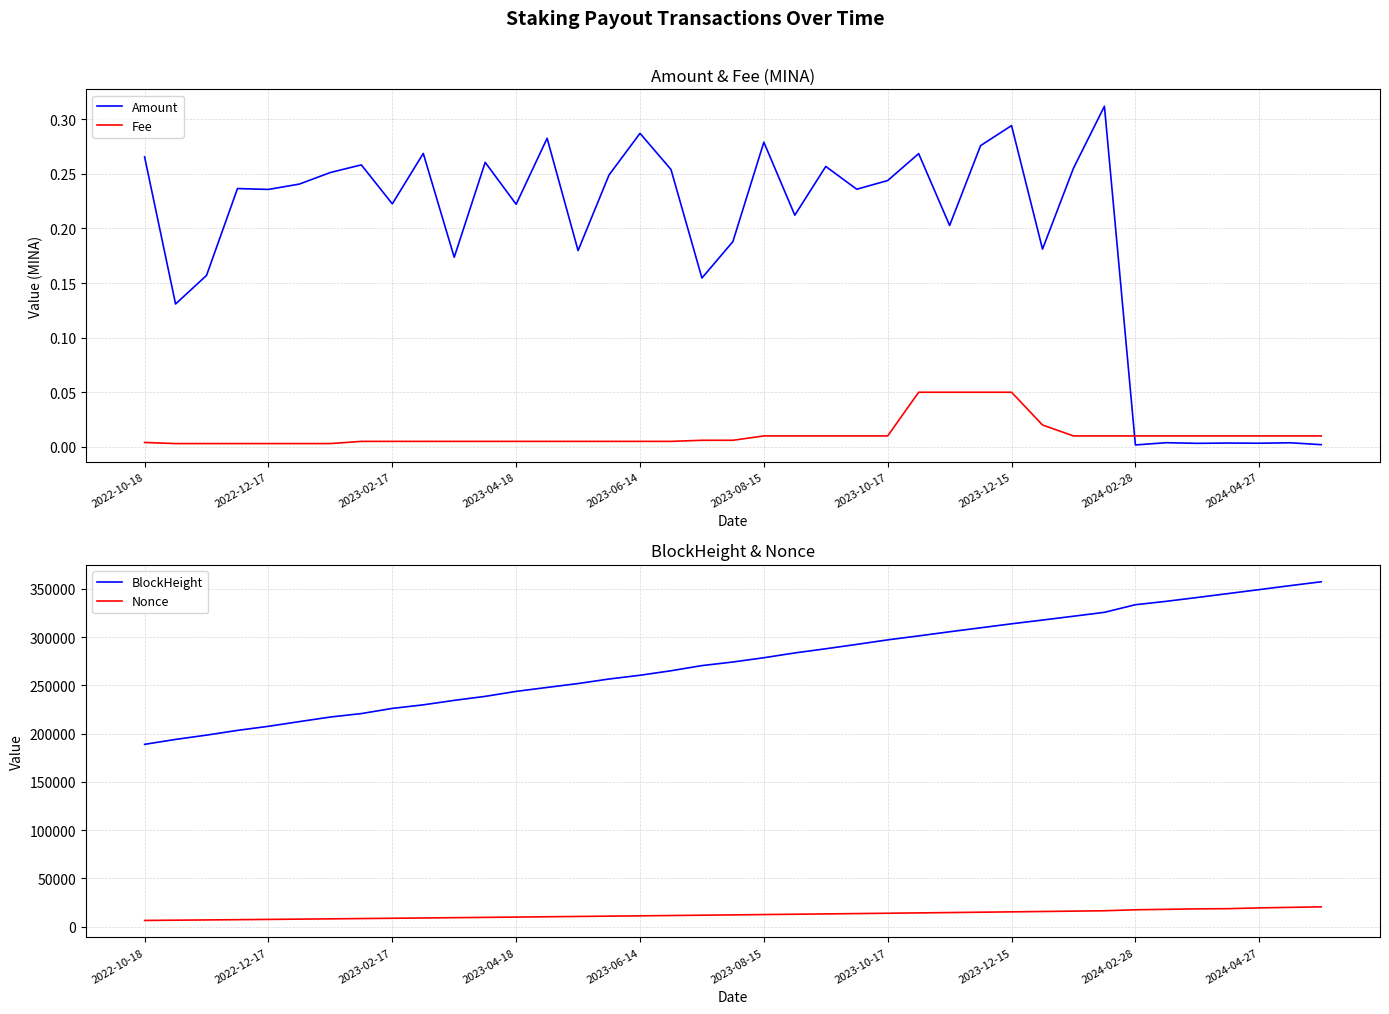

True or false: Amount and Fee cross at least once.

True